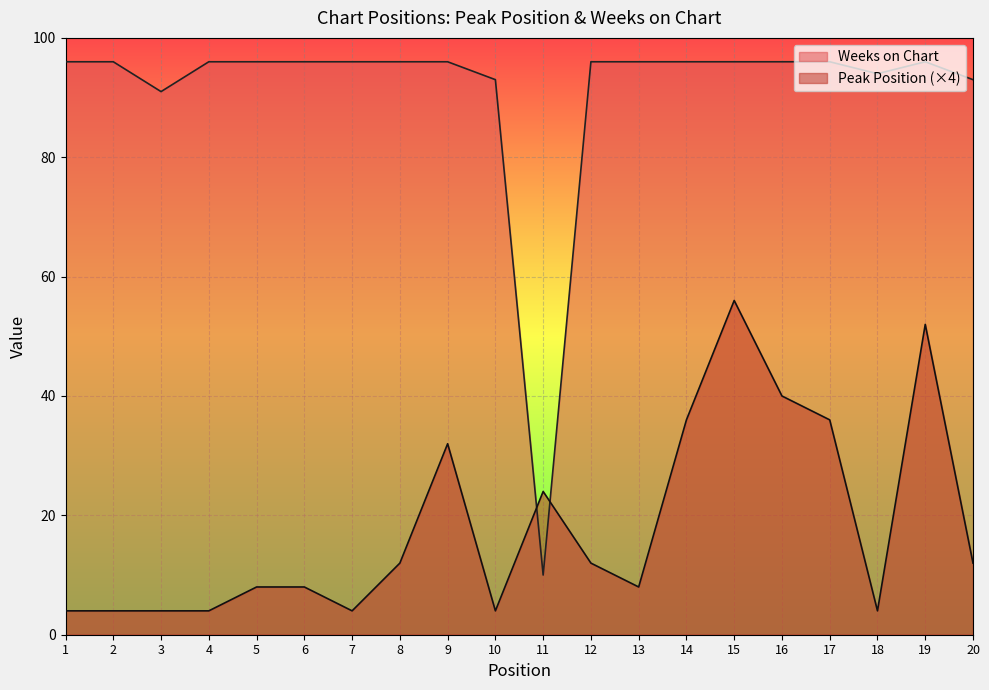

Which series has the widest spread of values?

Weeks on Chart